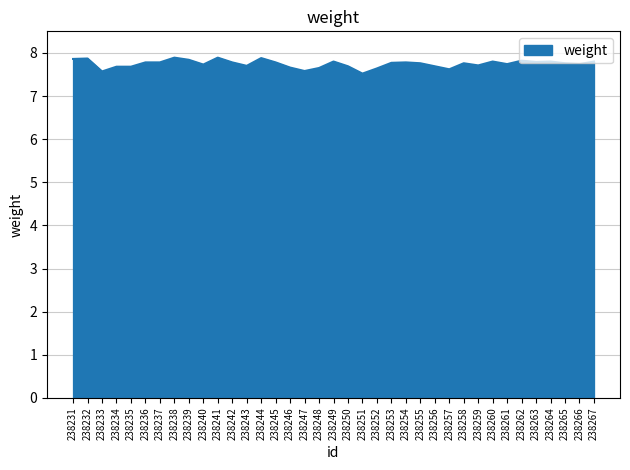

True or false: there are more than 0 points higher than both neighbors.

True